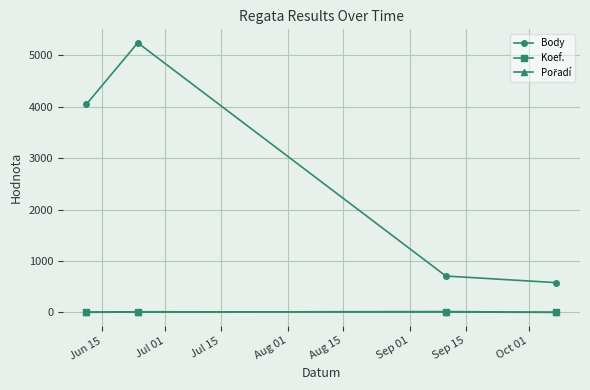

Which series has the largest total across all categories?

Body